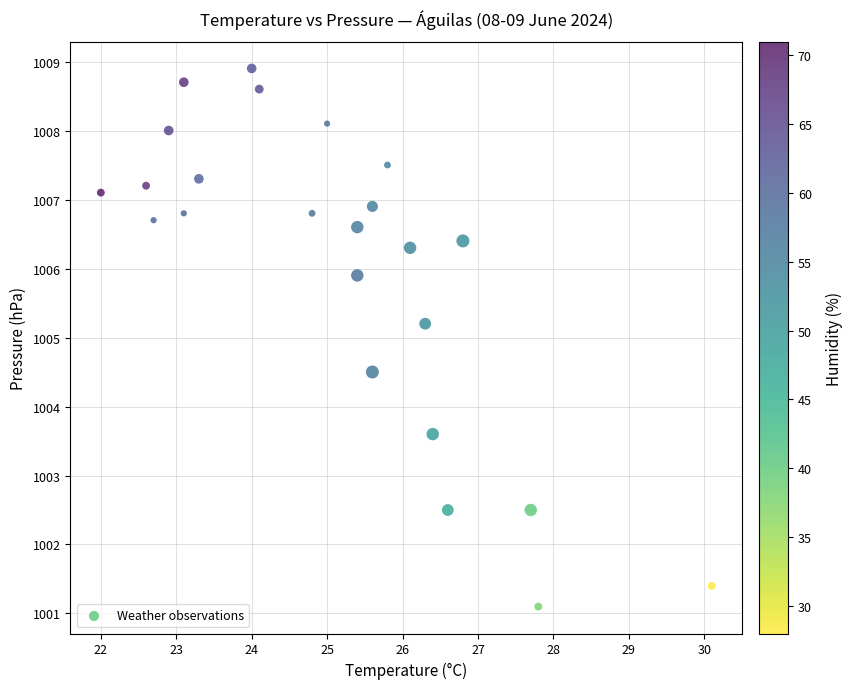

What is the range of Y values (max minus min)?

7.8